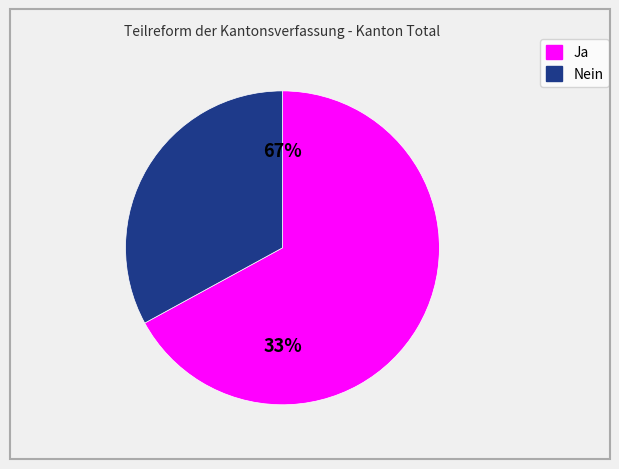

What is the largest slice in the pie chart?

Ja